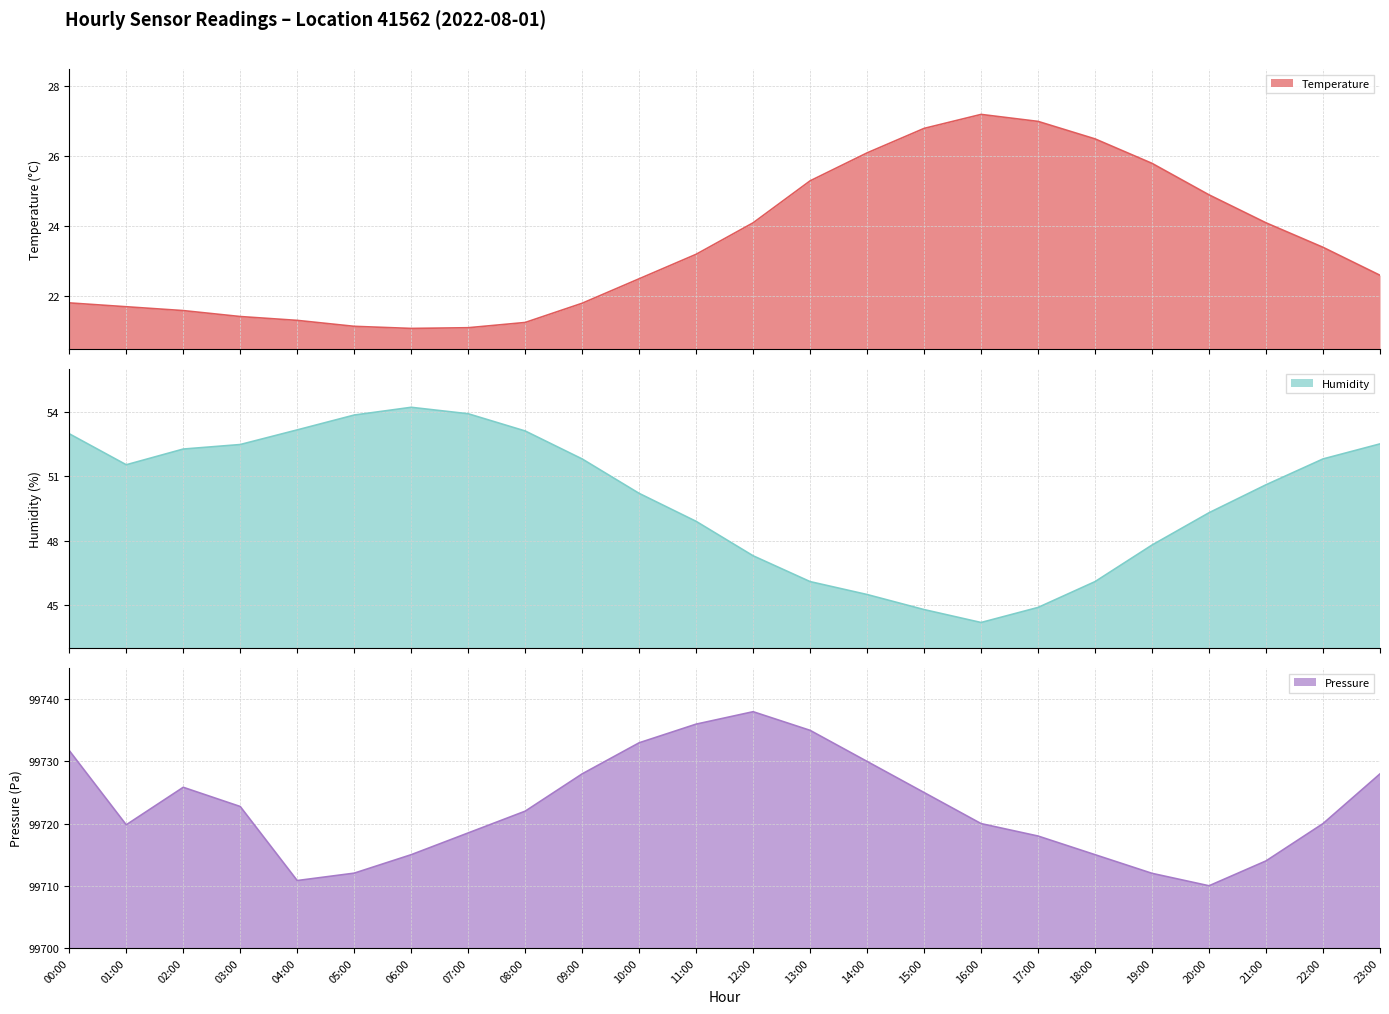

List the labels in order of temperature value, largest first.

16:00, 17:00, 15:00, 18:00, 14:00, 19:00, 13:00, 20:00, 12:00, 21:00, 22:00, 11:00, 23:00, 10:00, 00:00, 09:00, 01:00, 02:00, 03:00, 04:00, 08:00, 05:00, 07:00, 06:00